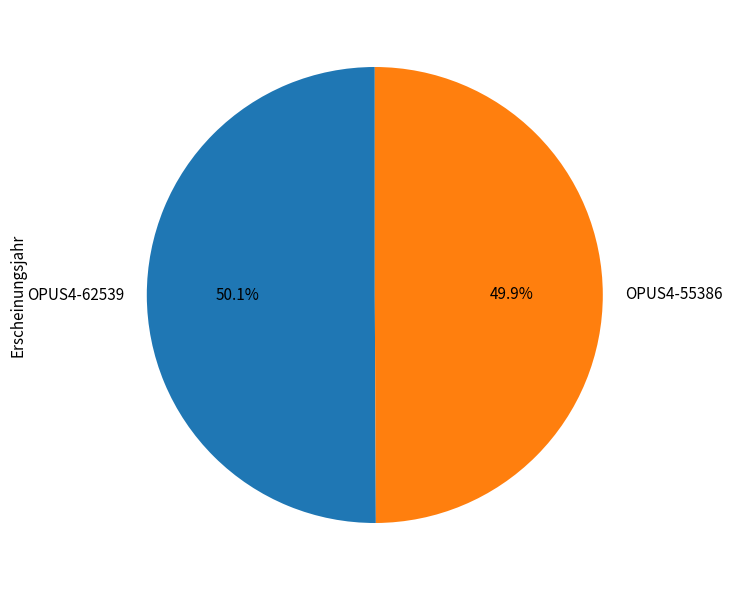

To the nearest percent, what percentage of the pie is OPUS4-62539?

50%